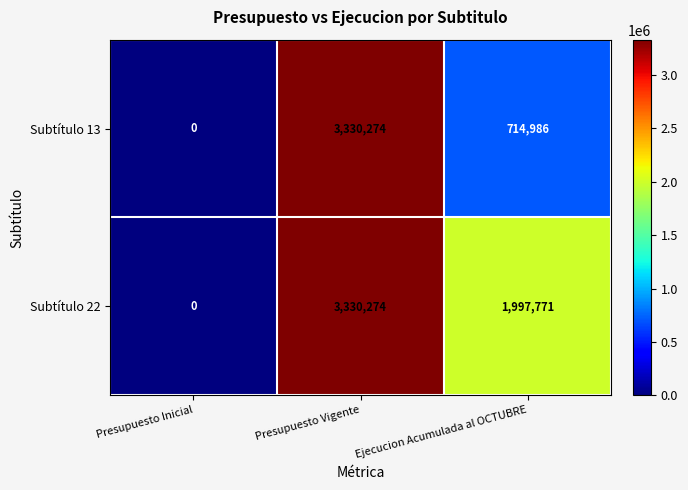

What is the sum of all Subtítulo 22 values?

5328045